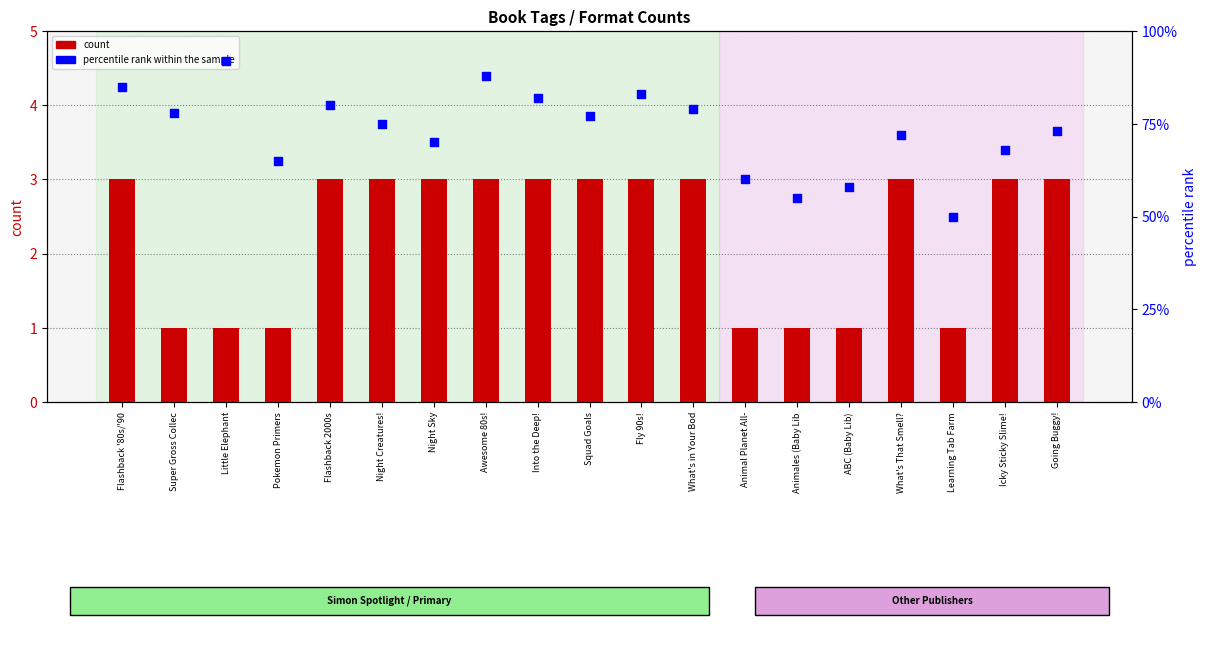

At how many categories does at least one series exceed 49?

19